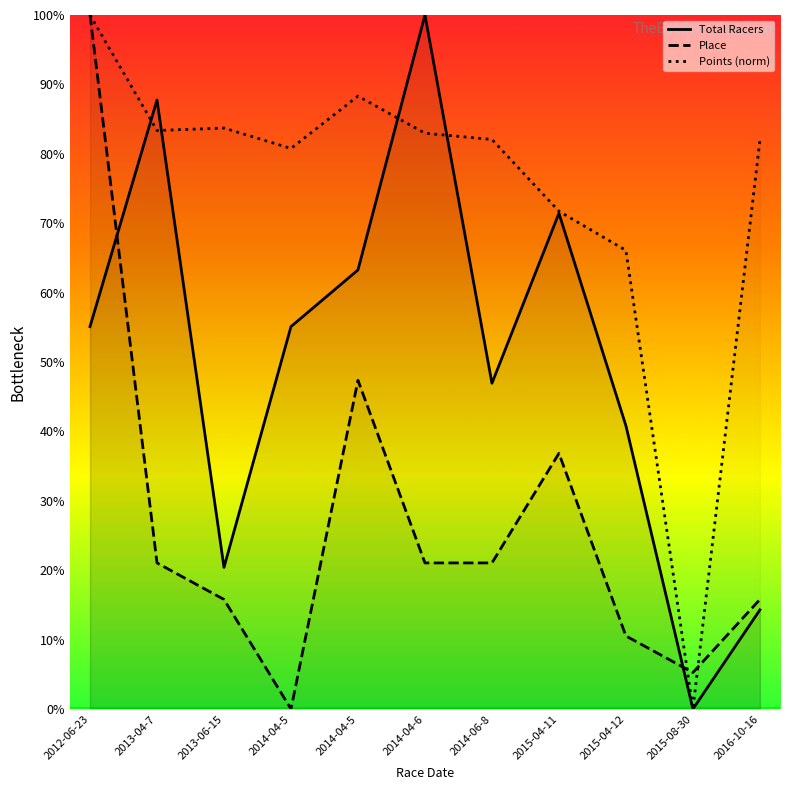

What is the difference between the highest and lowest values at 2016-10-16?

67.7